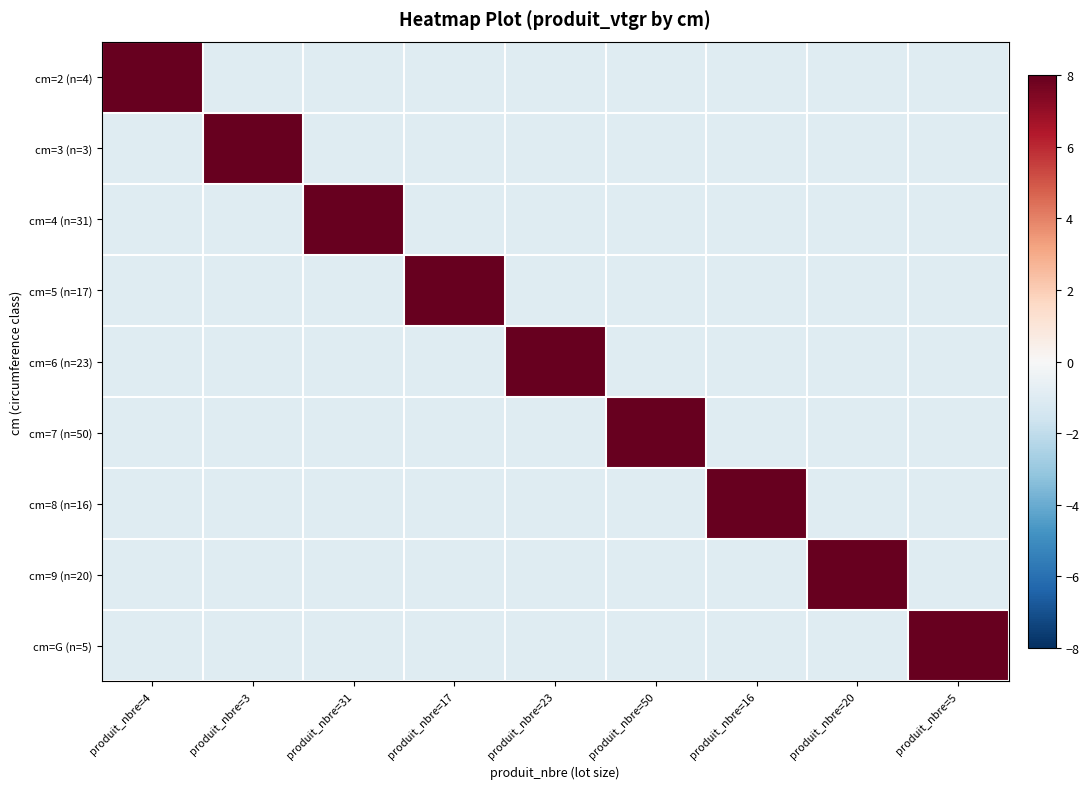

Count the number of categories in the chart.

9